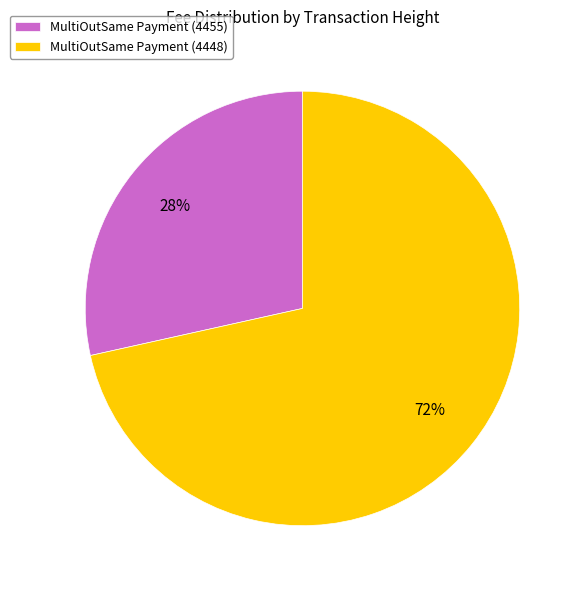

Is the sum of MultiOutSame Payment (4455) and MultiOutSame Payment (4448) greater than half?

Yes